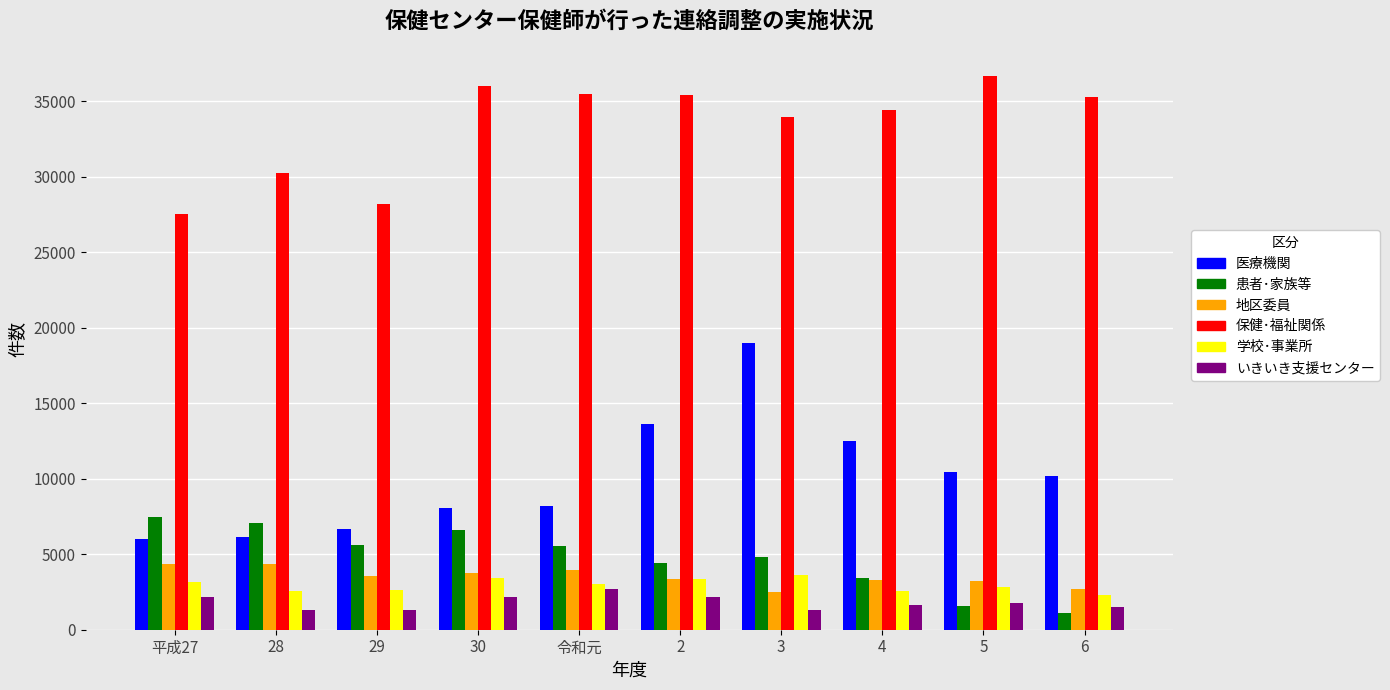

What is the difference between the maximum and minimum values in the 保健･福祉関係 series?

9073